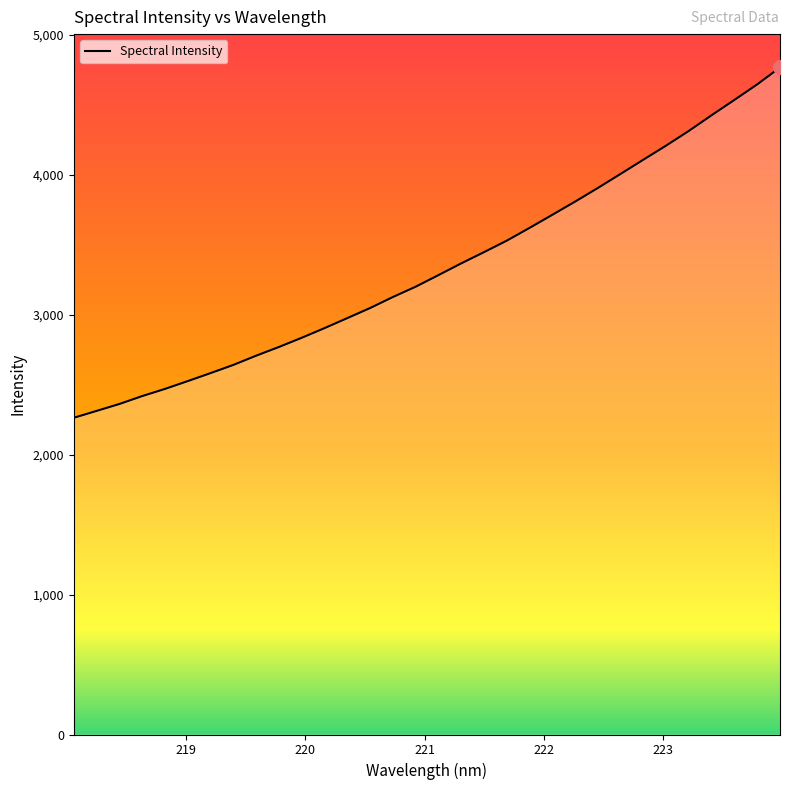

What is the maximum value shown in the chart?

4766.4